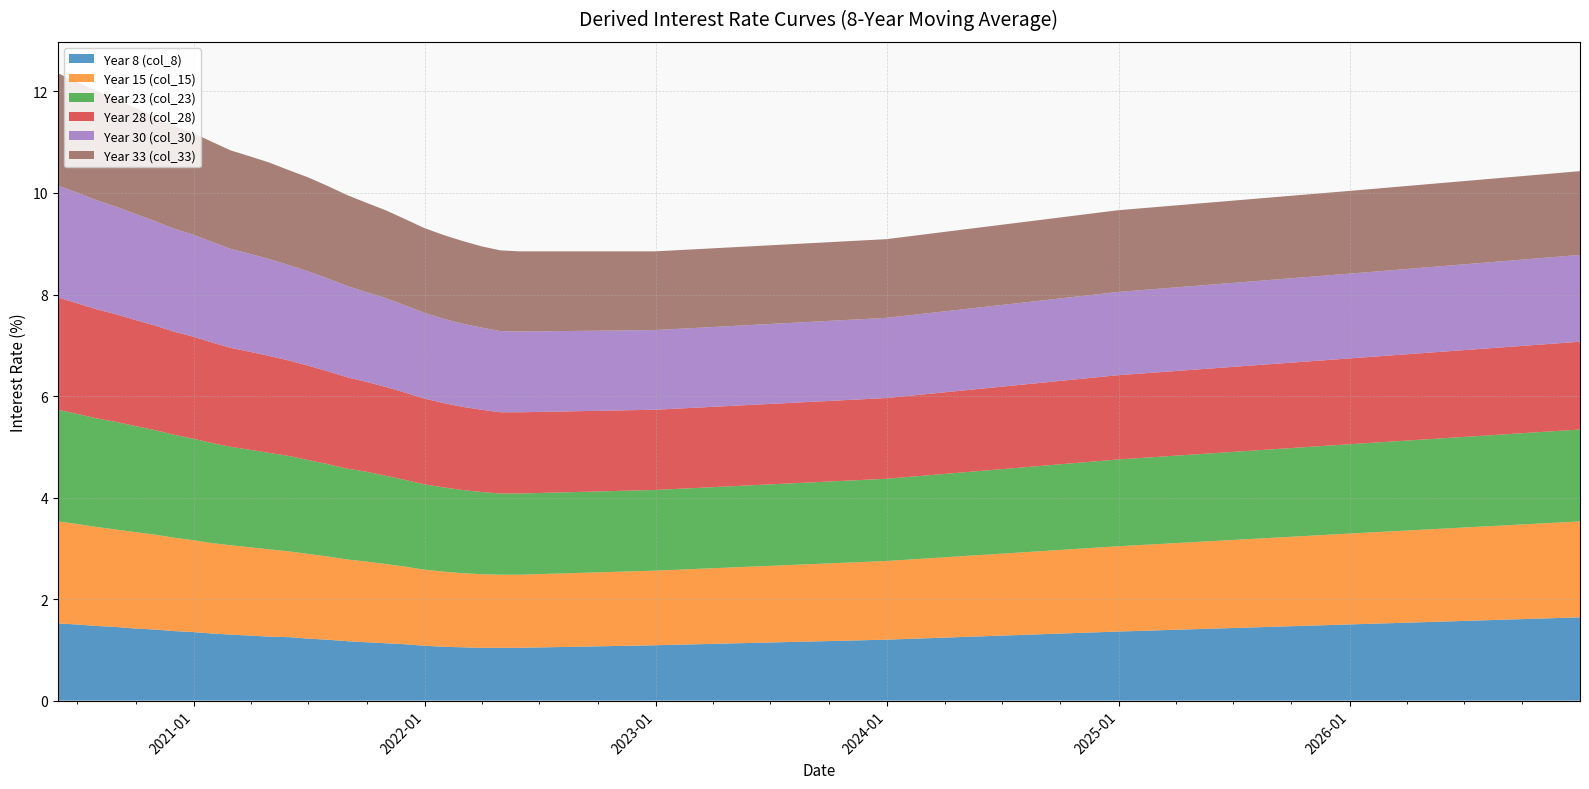

How many distinct data groups are displayed?

6